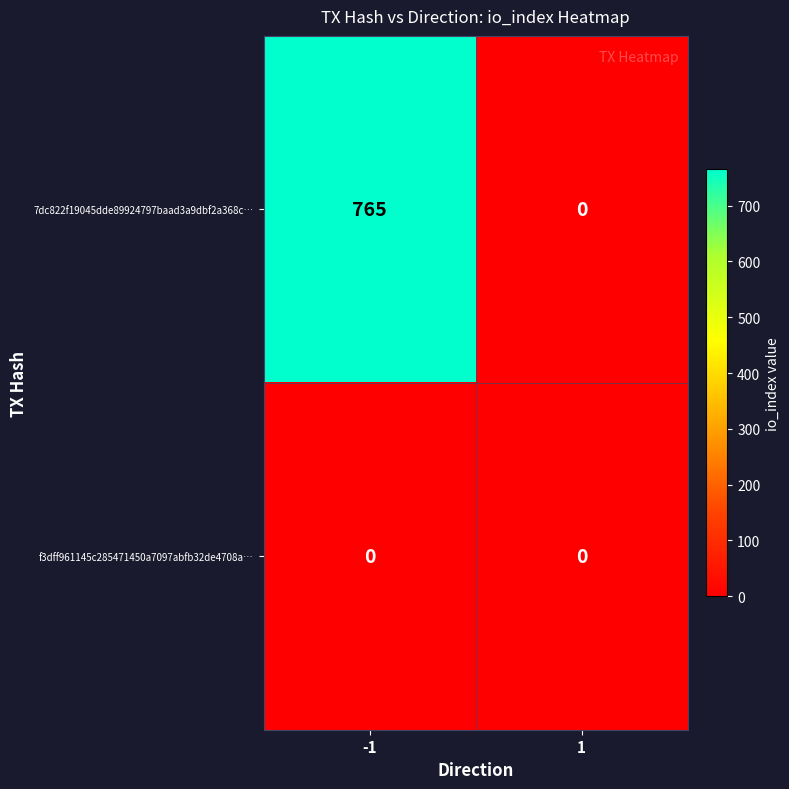

Between -1 and 1, which series saw the biggest shift?

7dc822f19045dde89924797baad3a9dbf2a368c…